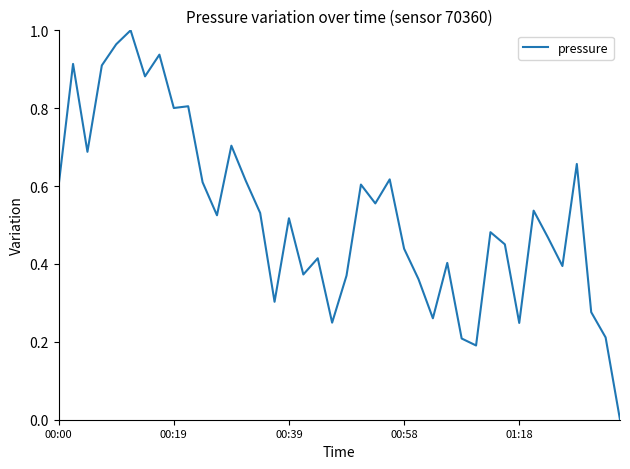

What is the value of the 21st point from the left?

0.4